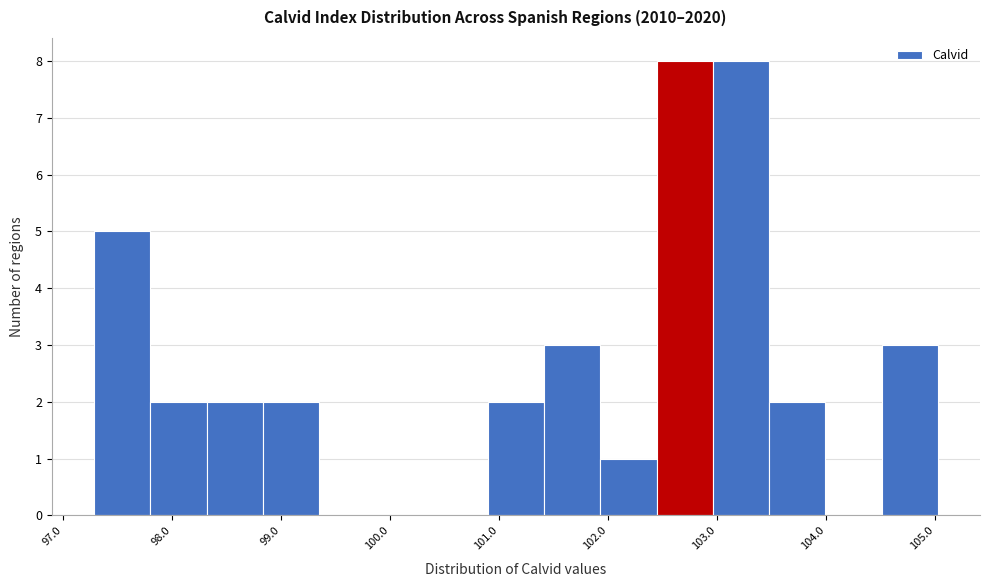

Reading left to right, list every bar in this chart as the range it spans on the x-axis followed by its height. Neither the bar edges nor the heights are printed on the chart, so give them approximately, as read against the axes.

97.3 to 97.8: 5
97.8 to 98.3: 2
98.3 to 98.8: 2
98.8 to 99.3: 2
99.3 to 99.9: 0
99.9 to 100.4: 0
100.4 to 100.9: 0
100.9 to 101.4: 2
101.4 to 101.9: 3
101.9 to 102.4: 1
102.4 to 103.0: 8
103.0 to 103.5: 8
103.5 to 104.0: 2
104.0 to 104.5: 0
104.5 to 105.0: 3